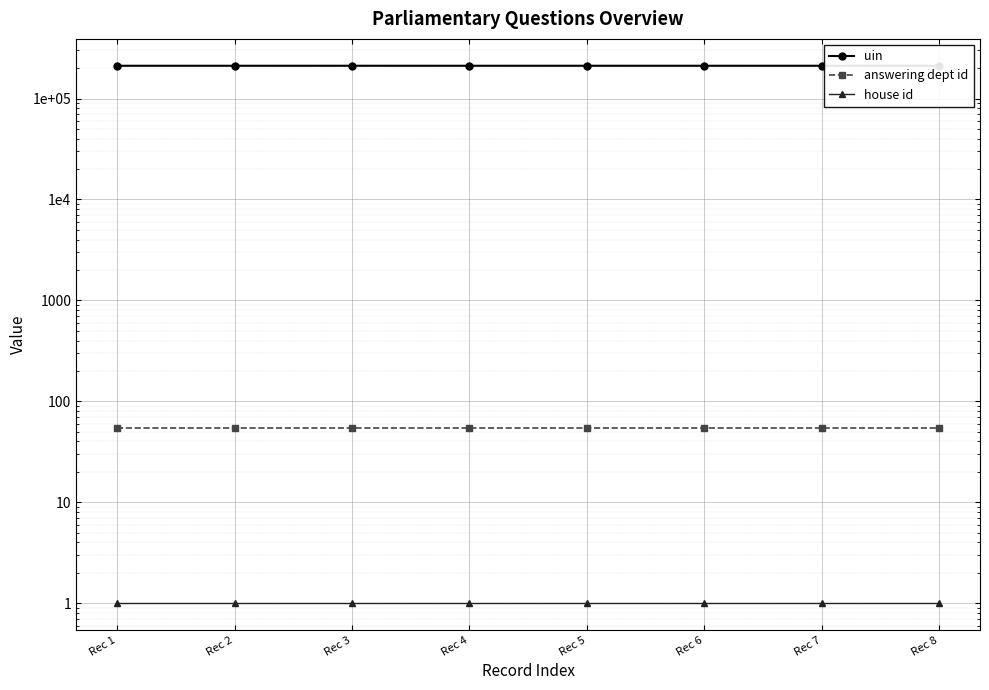

Reading left to right, list all the values displayed in this chart.

uin: 211304	211305	211355	211301	211353	211297	211338	211203
answering dept id: 54	54	54	54	54	54	54	54
house id: 1	1	1	1	1	1	1	1